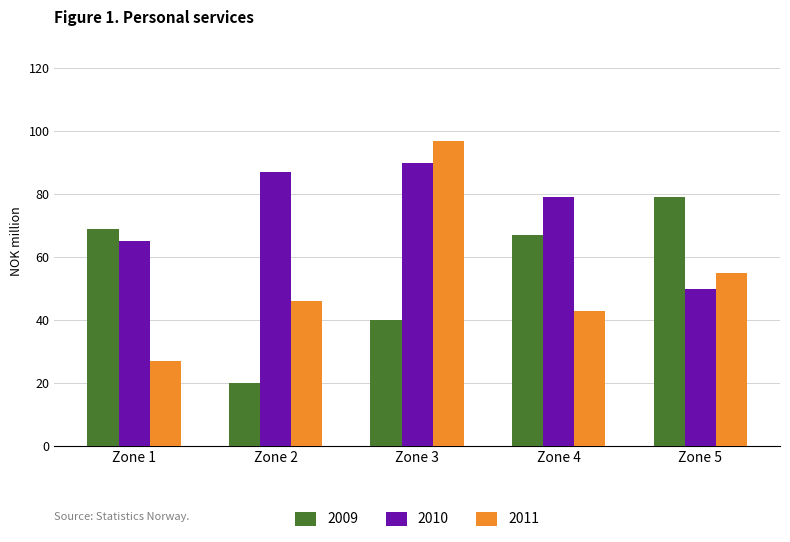

At which label does 2009 reach its minimum?

Zone 2